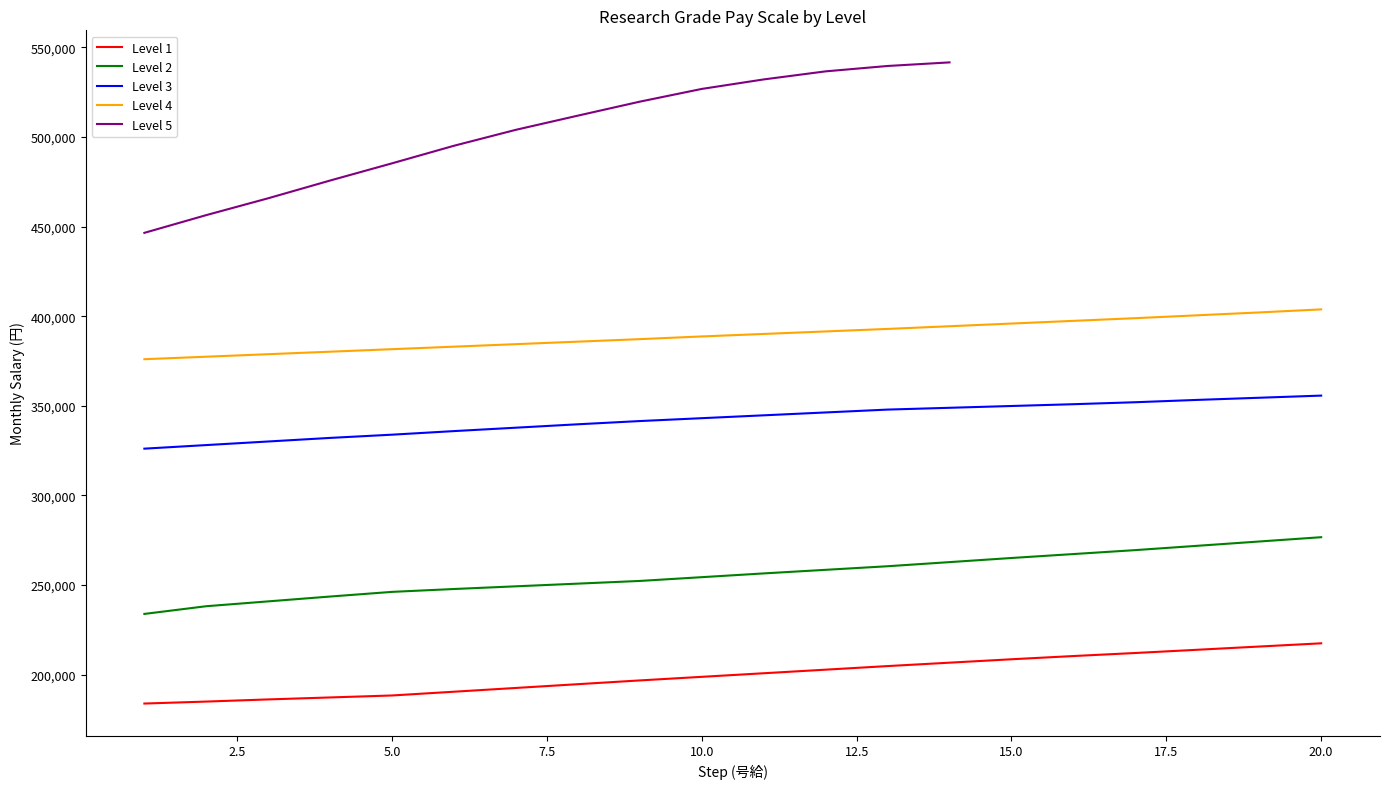

True or false: Level 3 and Level 4 intersect in this chart.

False